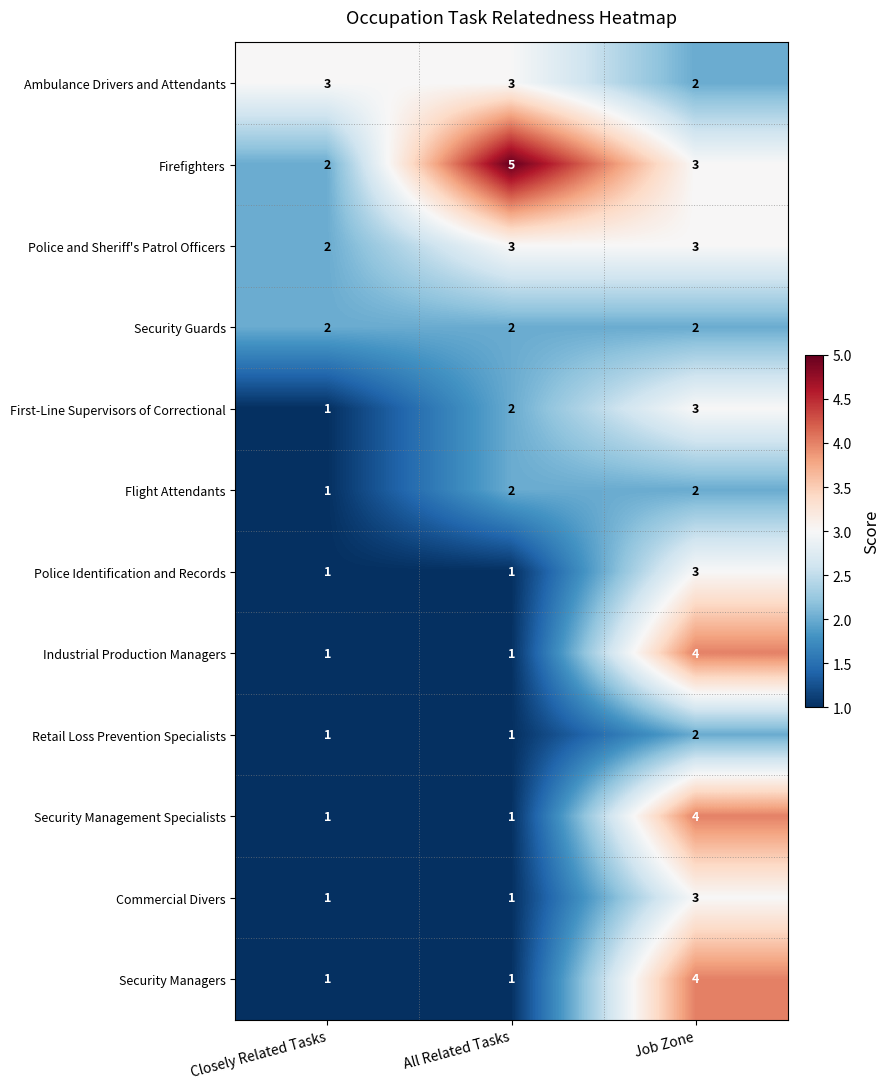

How many distinct data groups are displayed?

12